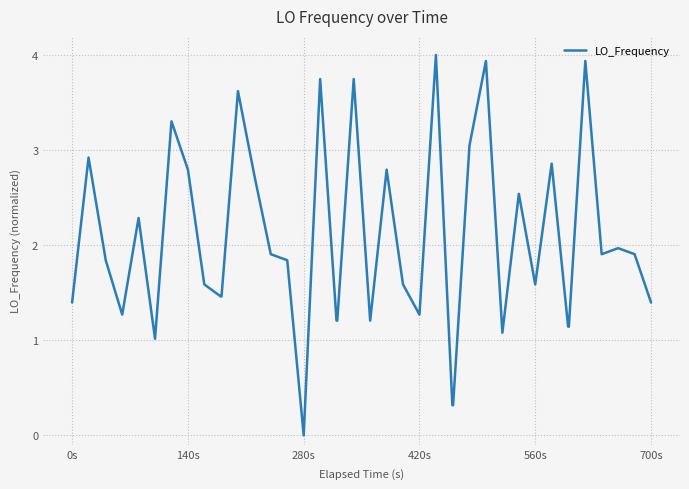

What is the greatest value displayed?

4.0